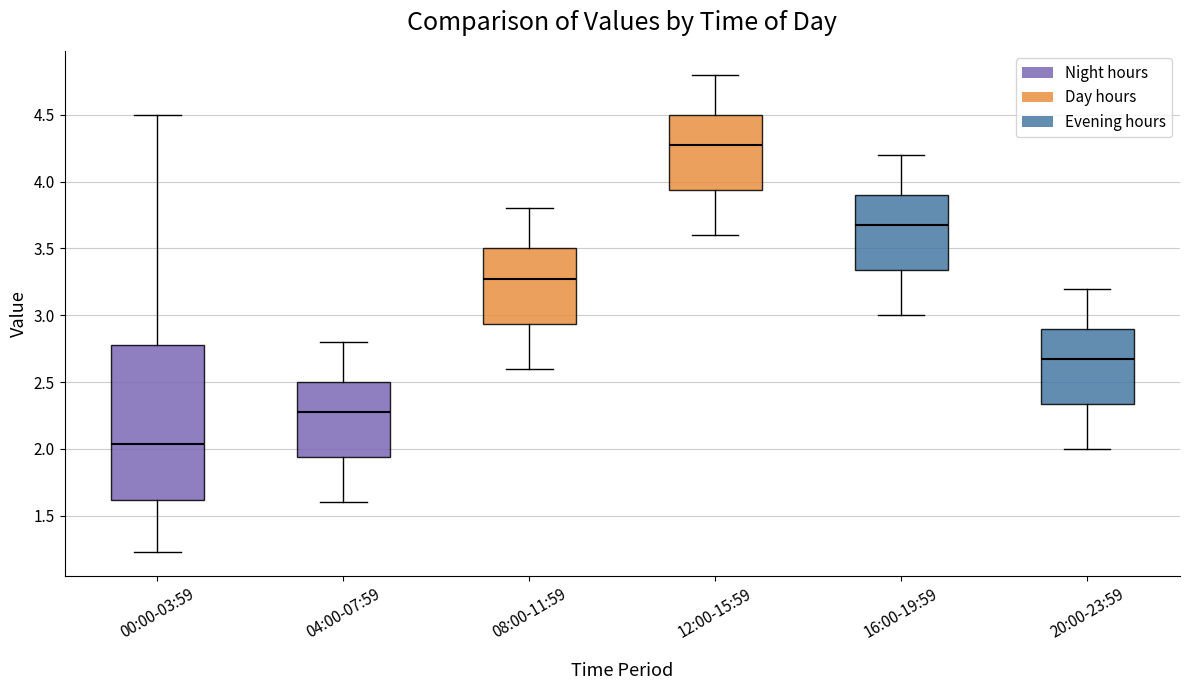

Reading left to right, transcribe this box plot: for each box, give where its median line is, the range the box spans, and where its two whiskers end, as read against the y-axis. The values are not printed on the chart, so give them approximately, as read against the axis.

00:00-03:59: median 2.05, box 1.60 to 2.80, whiskers 1.25 to 4.50
04:00-07:59: median 2.30, box 1.95 to 2.50, whiskers 1.60 to 2.80
08:00-11:59: median 3.30, box 2.95 to 3.50, whiskers 2.60 to 3.80
12:00-15:59: median 4.30, box 3.95 to 4.50, whiskers 3.60 to 4.80
16:00-19:59: median 3.70, box 3.35 to 3.90, whiskers 3.00 to 4.20
20:00-23:59: median 2.70, box 2.35 to 2.90, whiskers 2.00 to 3.20